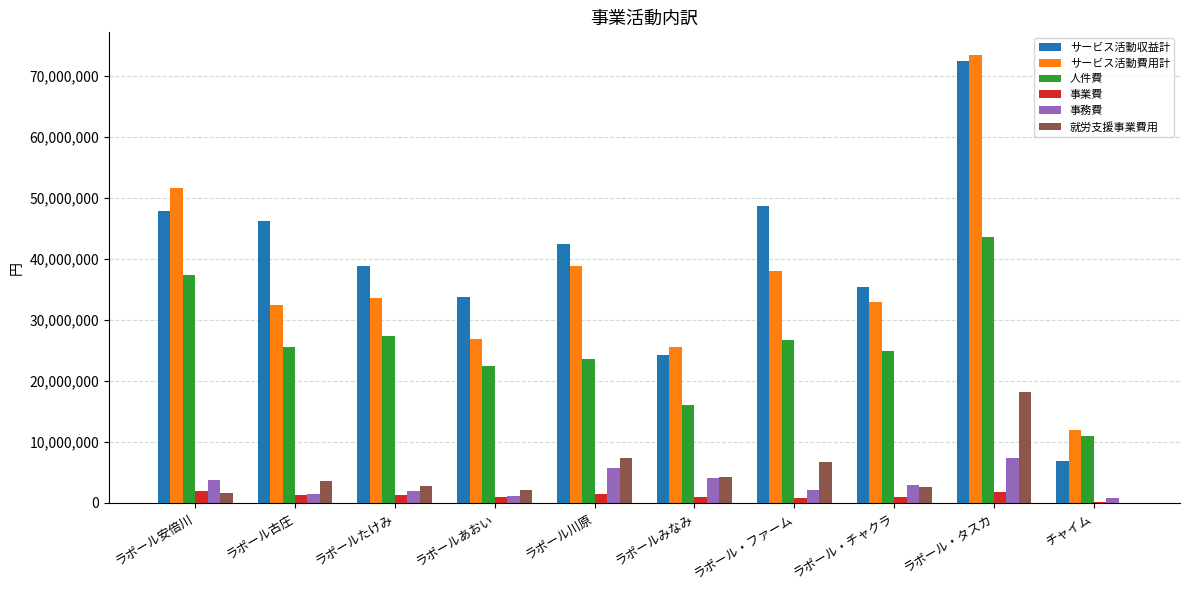

Which category has the highest value across all series?

ラポール・タスカ